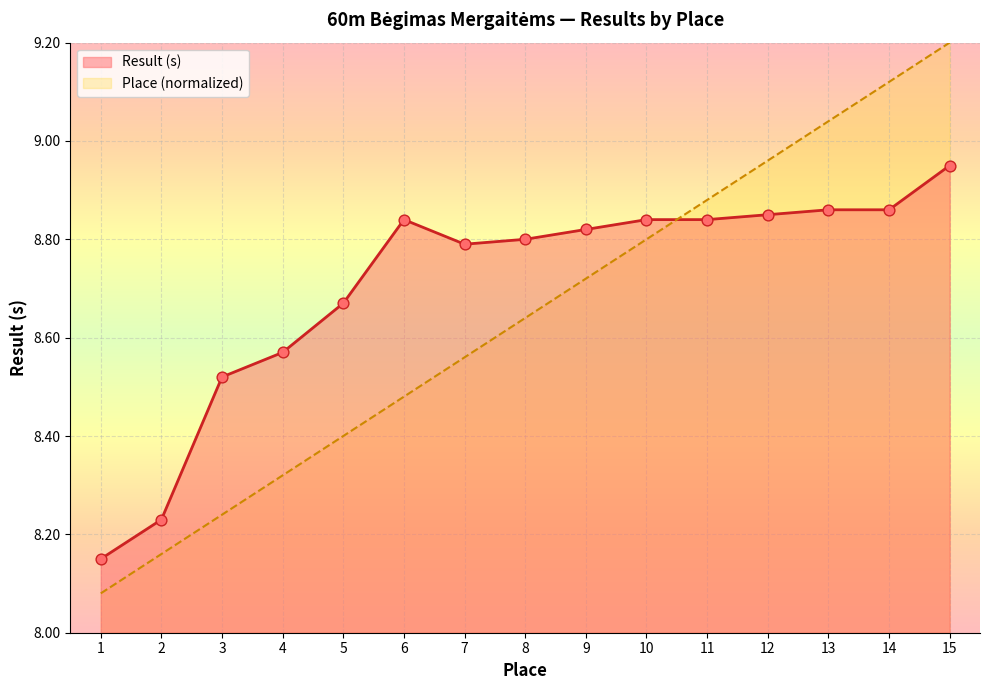

At how many categories does at least one series exceed 8?

15